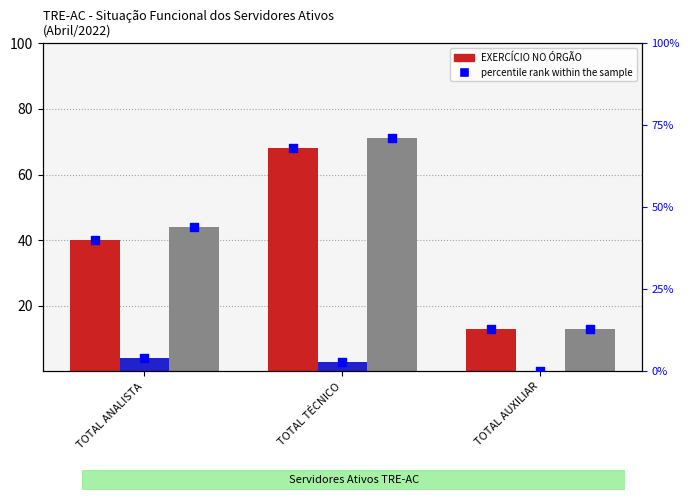

At how many categories does at least one series exceed 11?

3